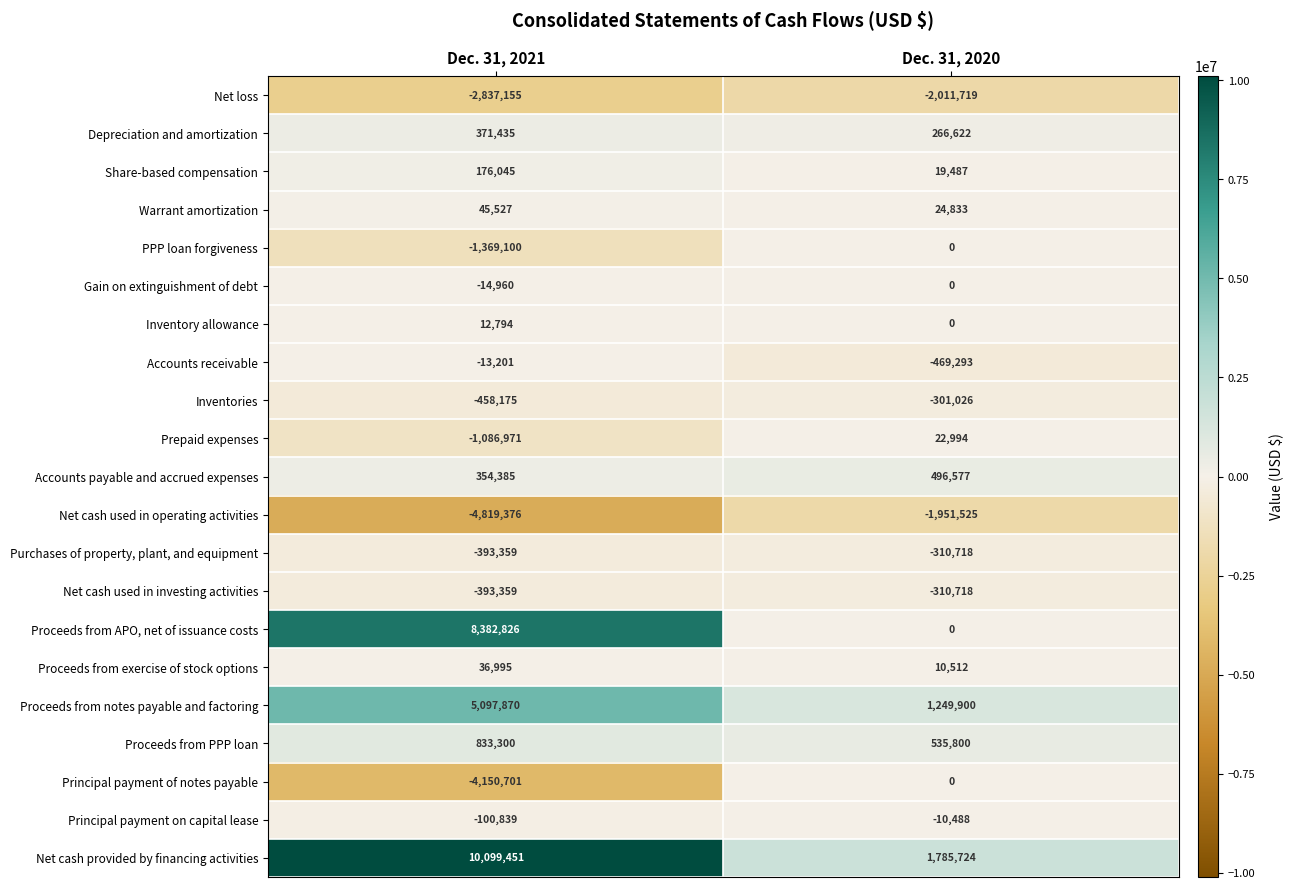

True or false: Proceeds from PPP loan has a value of 1451182 at Dec. 31, 2021.

False